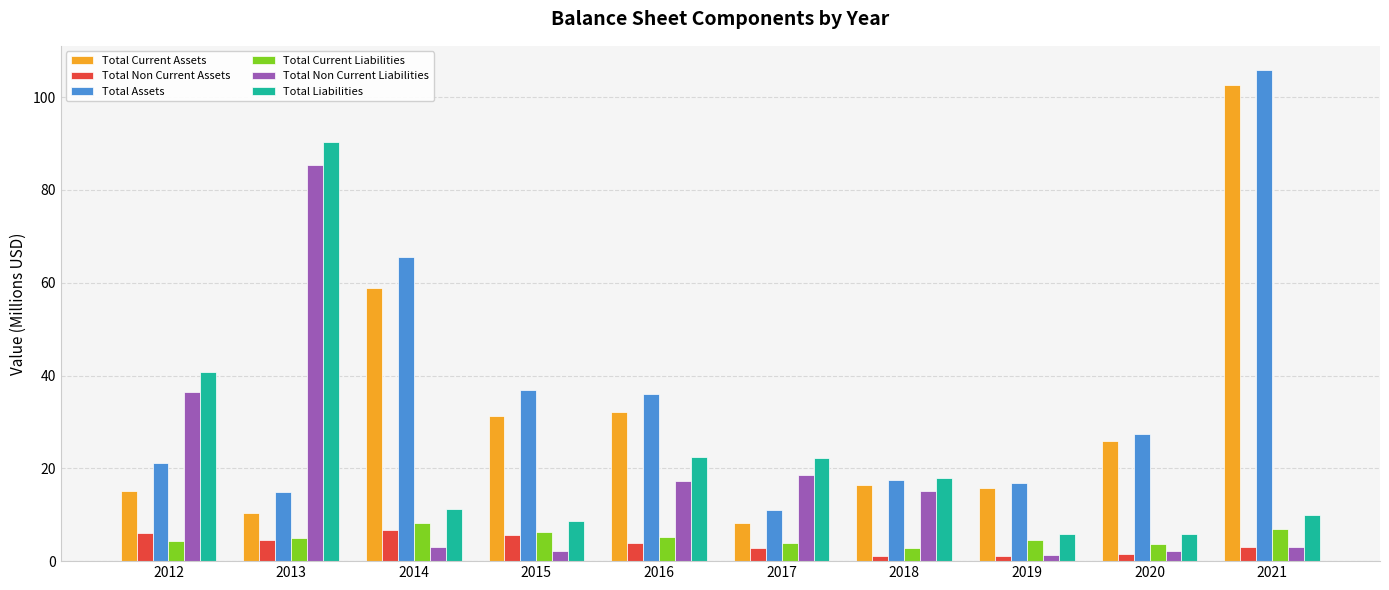

How many values in the Total Current Assets series exceed 25?

5